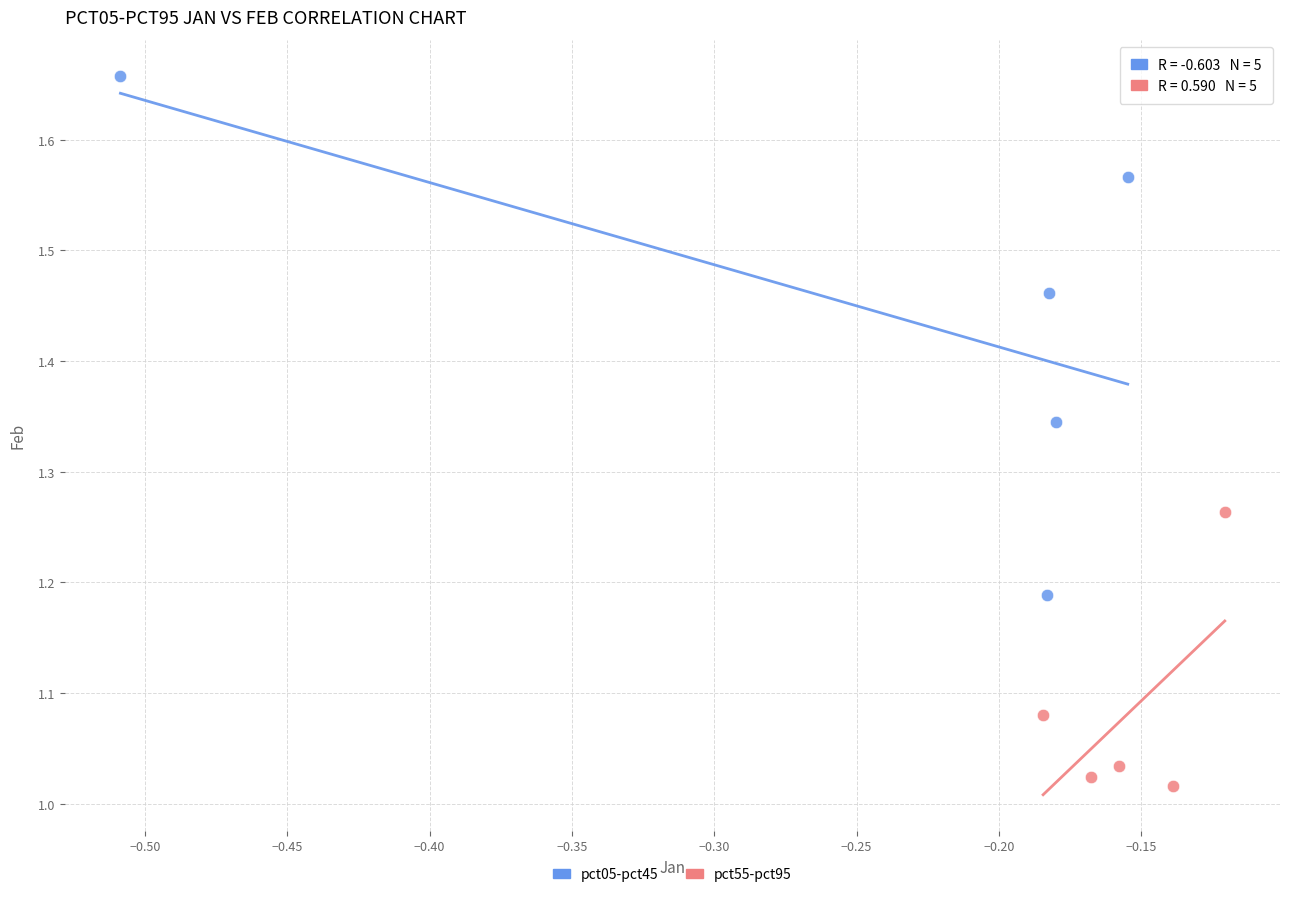

Which series has the widest spread of Y values?

pct05-pct45